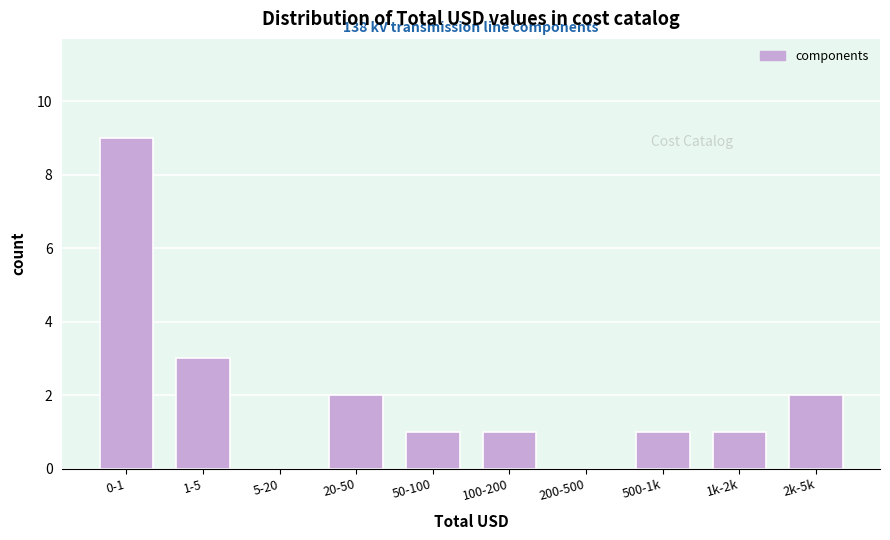

Reading left to right, what are all the values shown in this chart?

0-1=9	1-5=3	5-20=0	20-50=2	50-100=1	100-200=1	200-500=0	500-1k=1	1k-2k=1	2k-5k=2